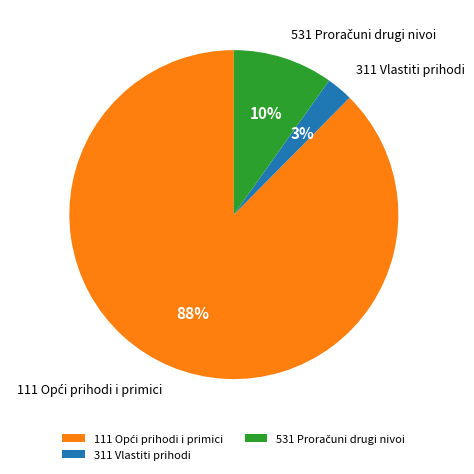

To the nearest percent, what portion does 311 Vlastiti prihodi represent?

3%